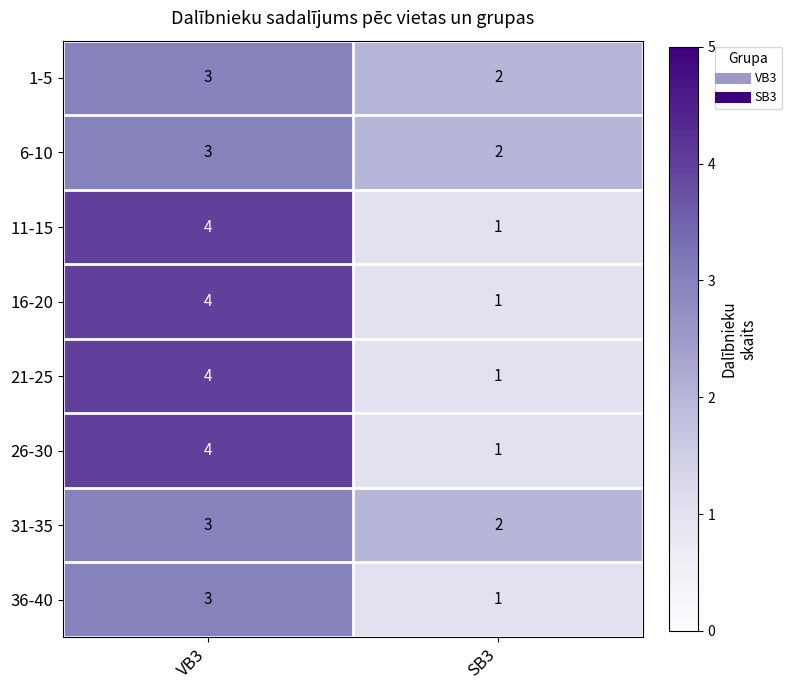

At which label is 16-20 closest to 2?

SB3